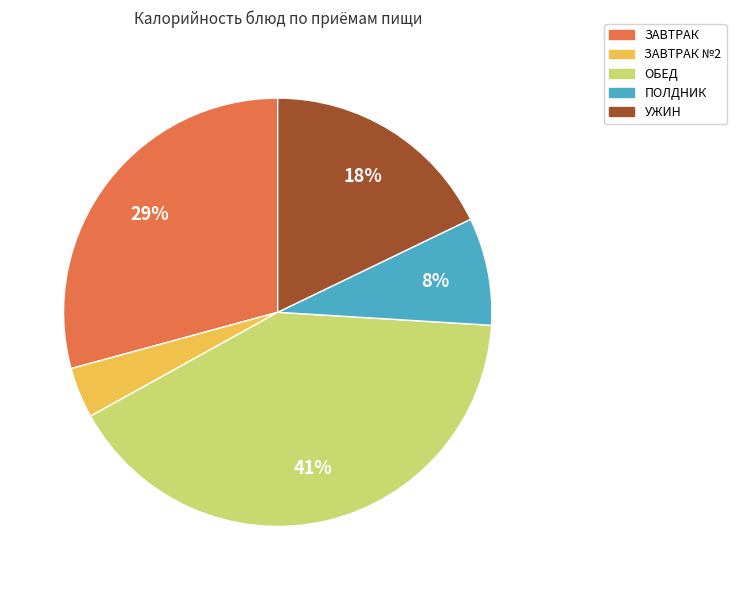

To the nearest percent, what percentage of the pie is ПОЛДНИК?

8%